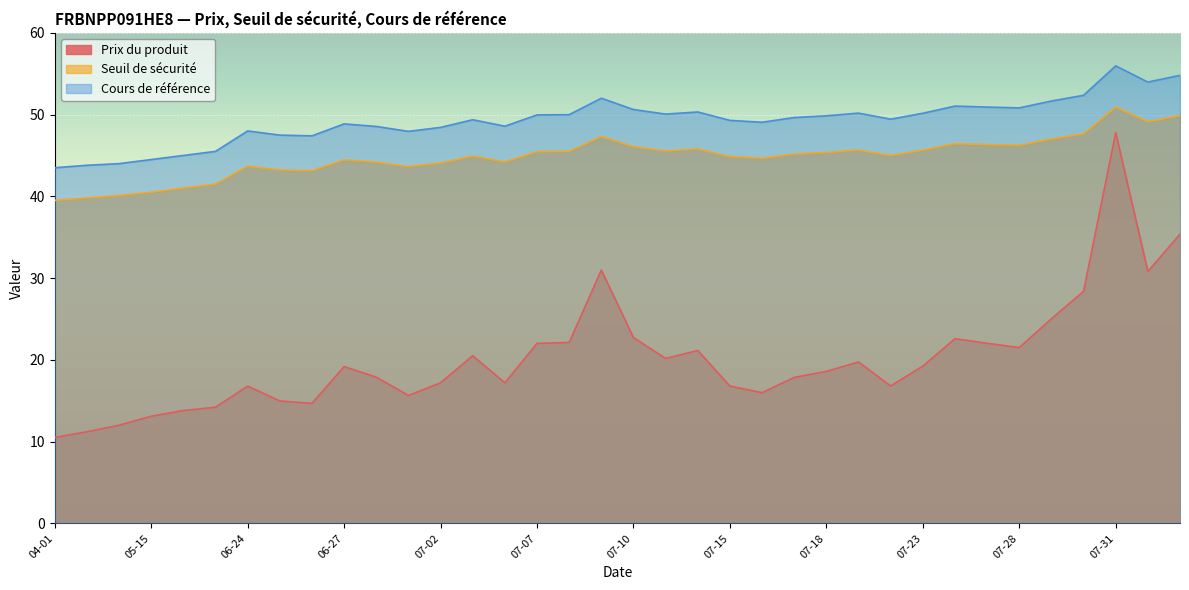

How many distinct data groups are displayed?

3